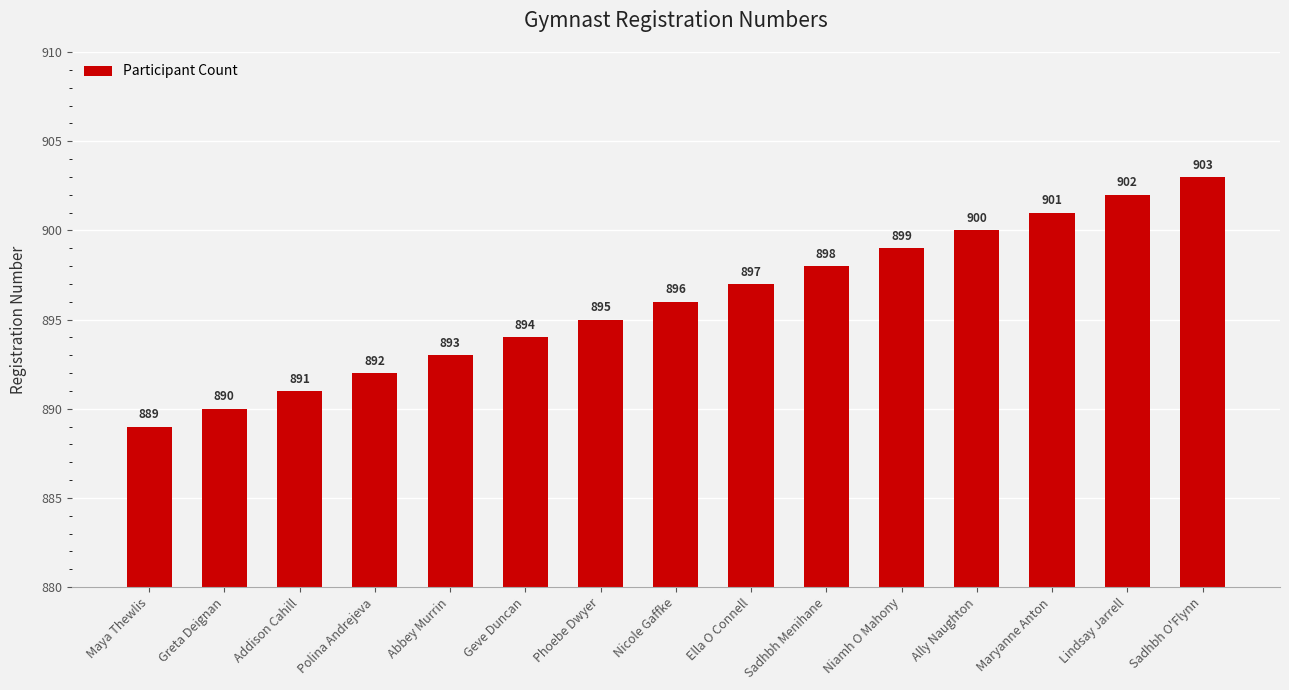

What is the smallest value displayed?

889